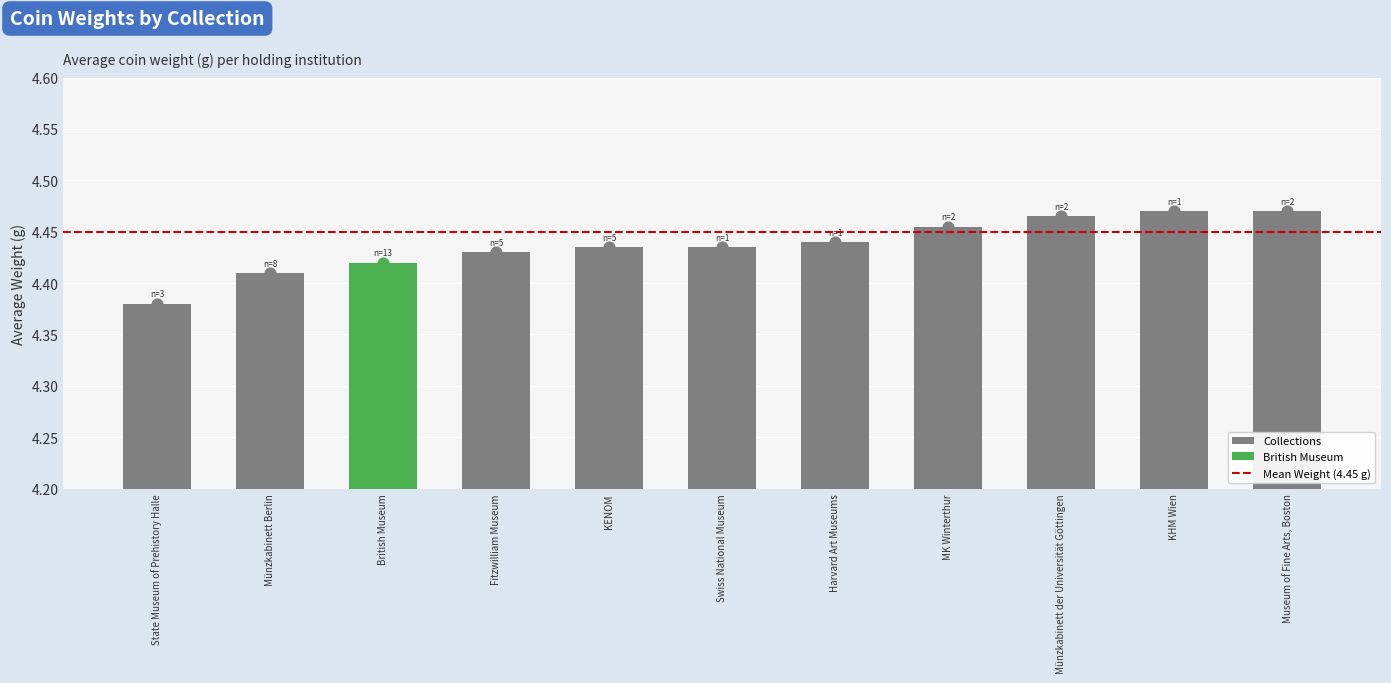

Approximately how many times larger is the value at Harvard Art Museums compared to British Museum?

1.0